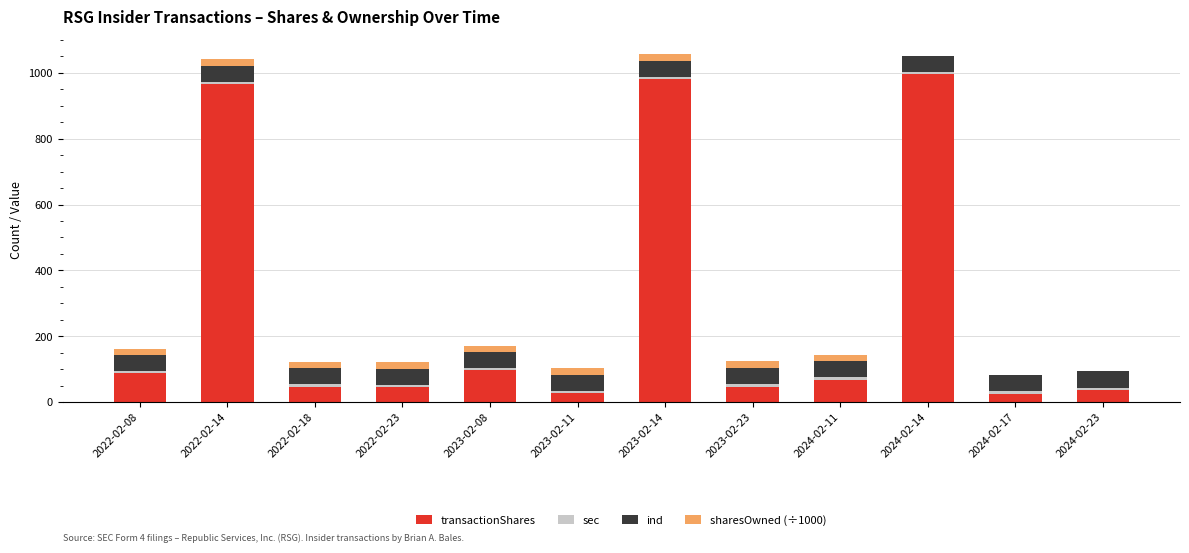

What is the sum of all transactionShares values?

3423.0